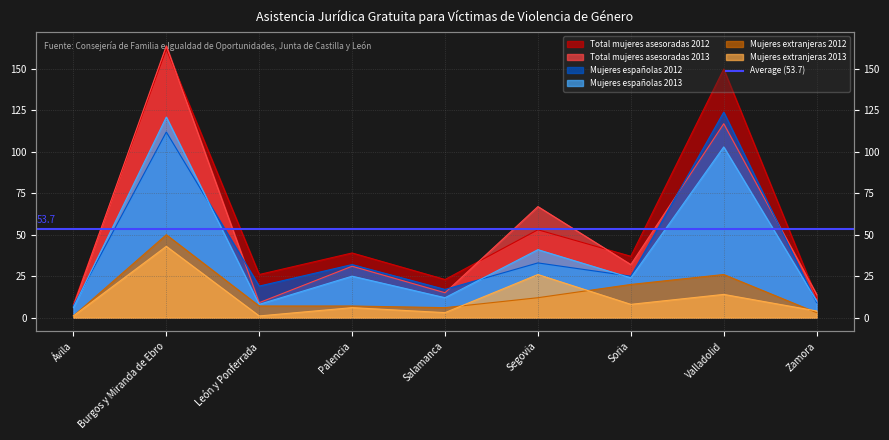

What is the average value of the Mujeres españolas 2012 series?

42